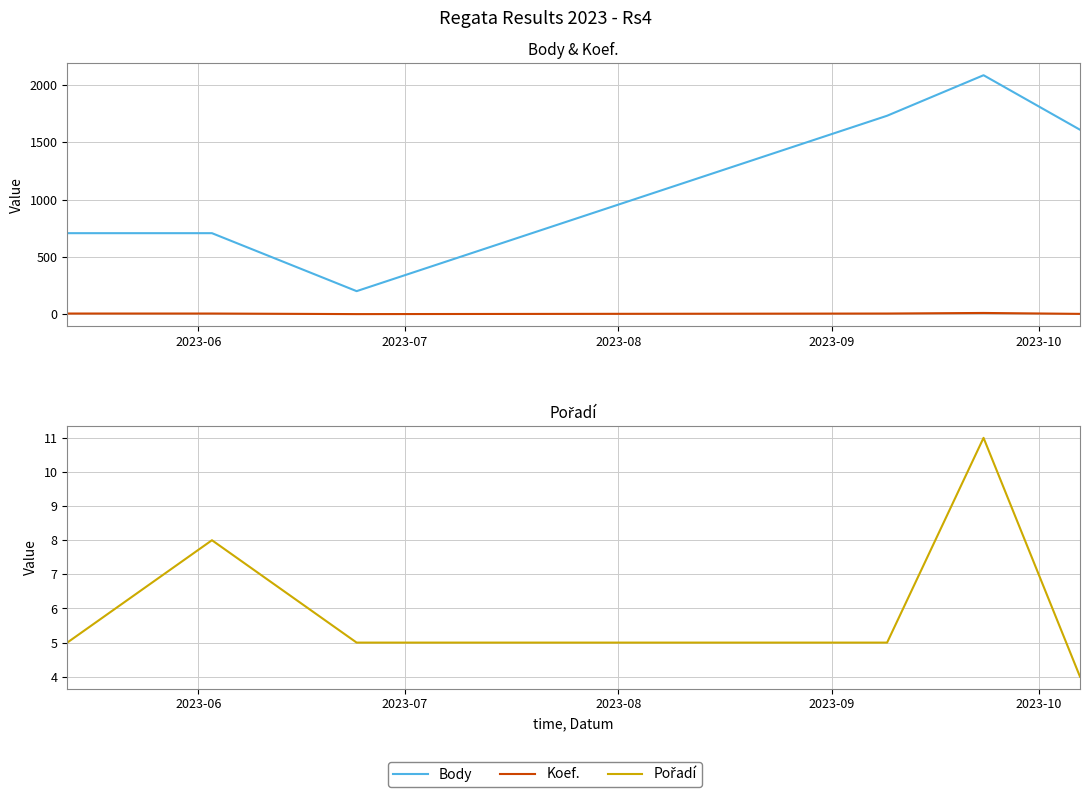

Rank the series at 2023-10 from lowest to highest value.

Pořadí, Koef., Body